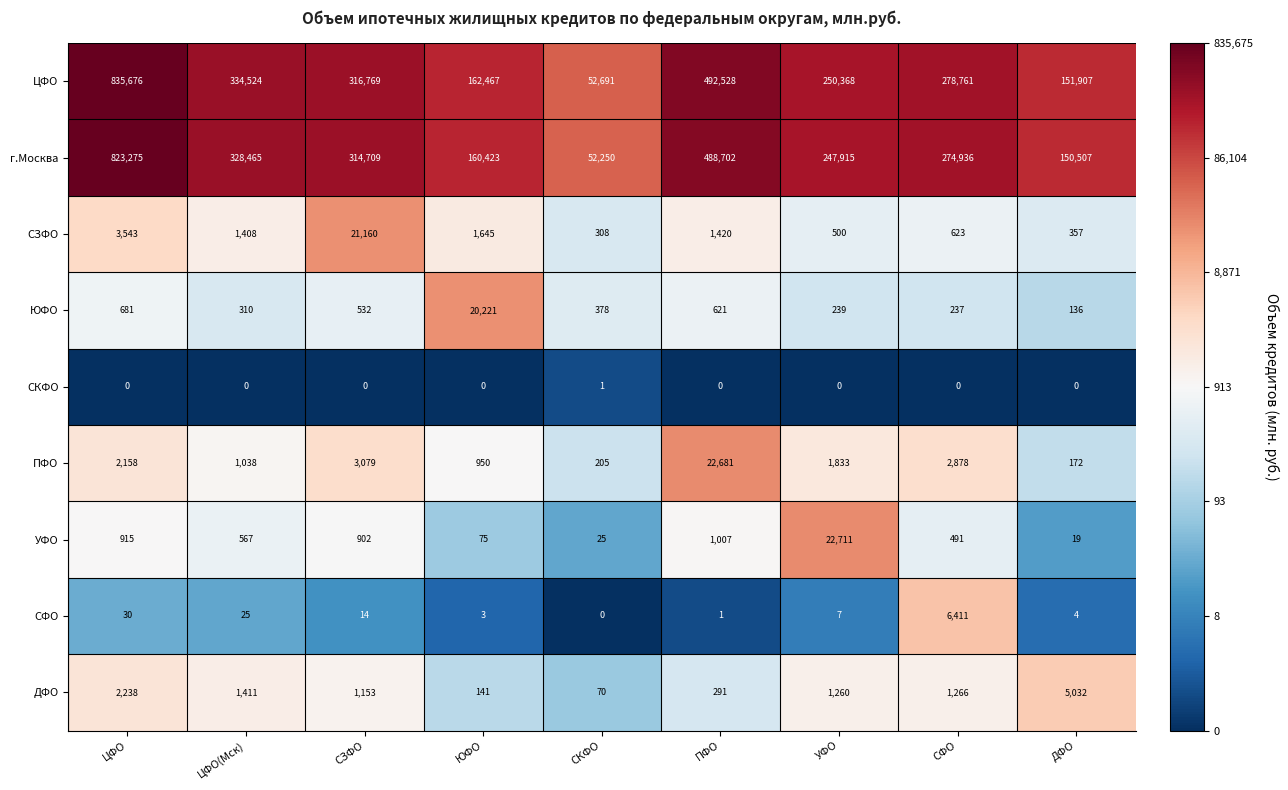

Which series has the largest range (max minus min)?

ЦФО